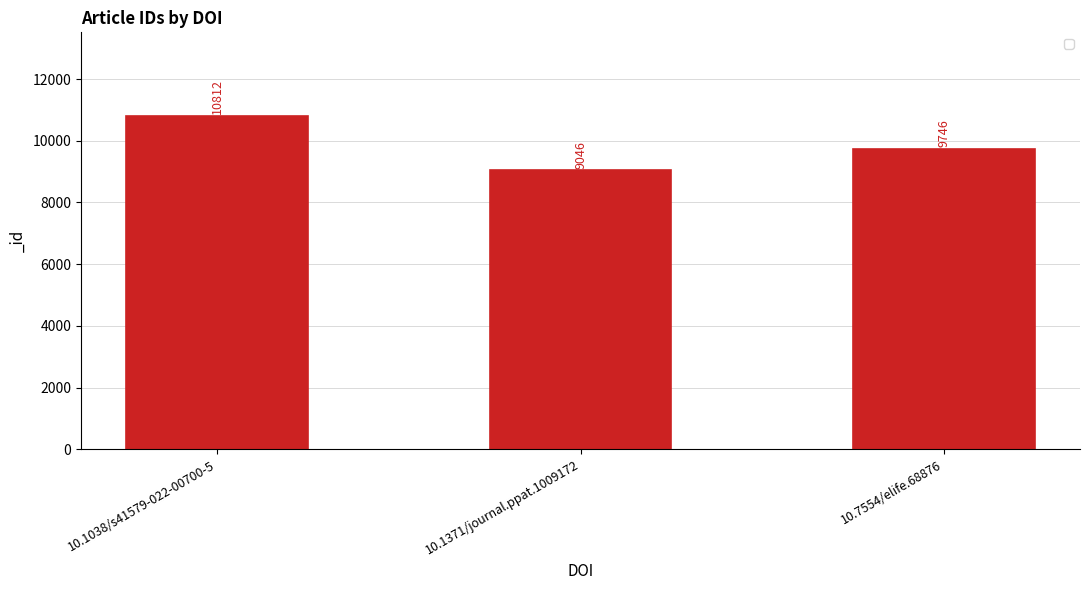

How many data points are less than 9746?

1